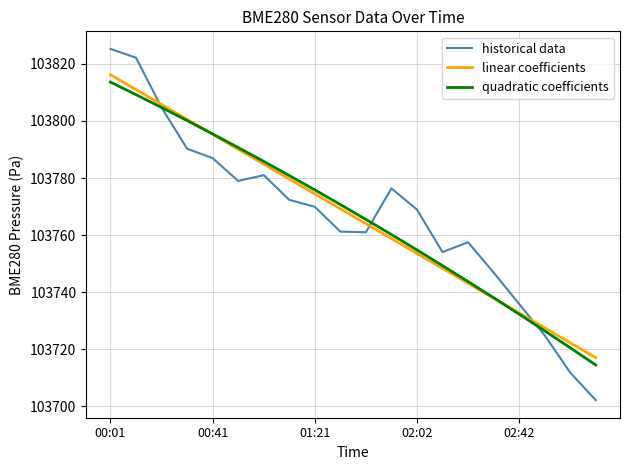

What is the lowest value of the historical data series?

103702.2